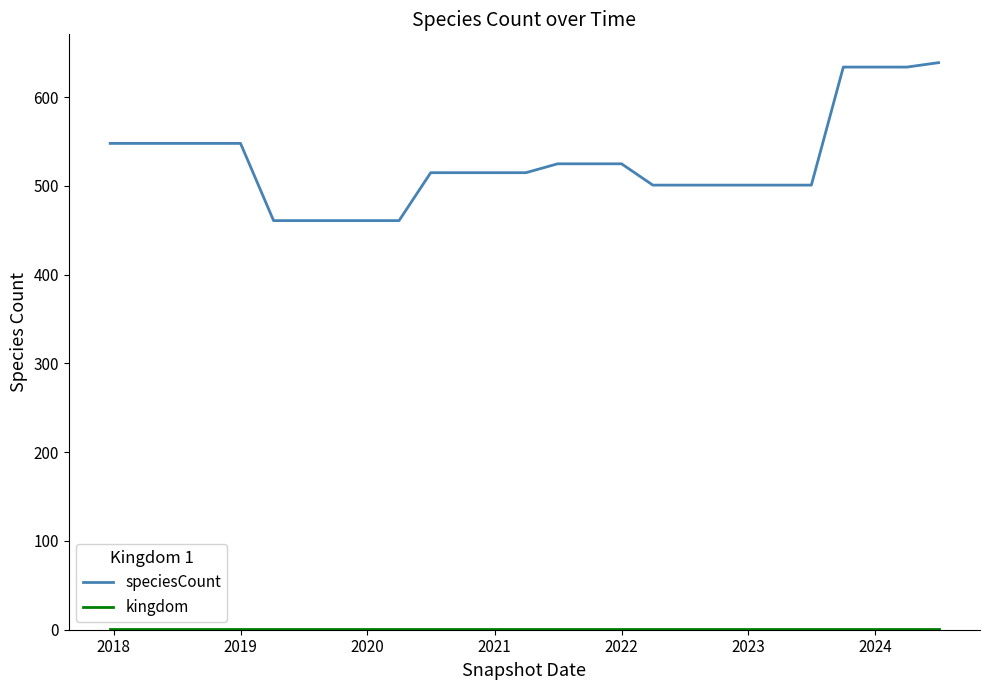

How many lines are shown in the chart?

2